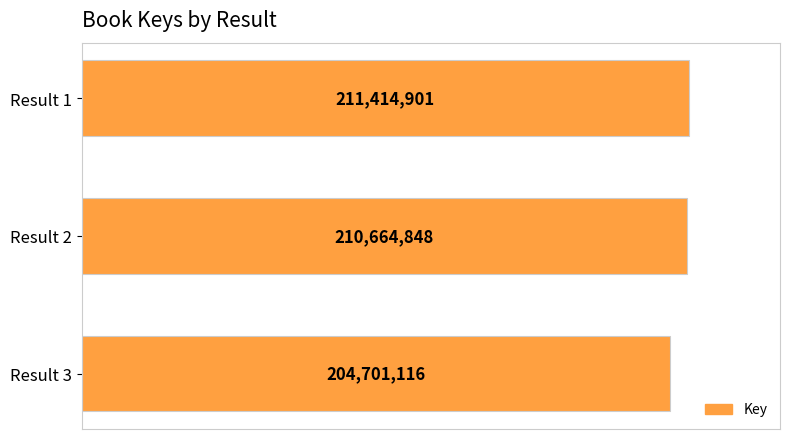

How many bars are there in total?

3